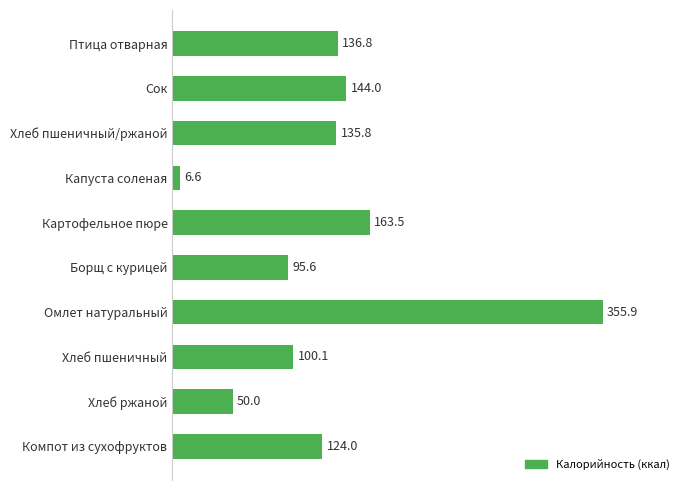

What is the difference between the values at Хлеб ржаной and Борщ с курицей?

45.6